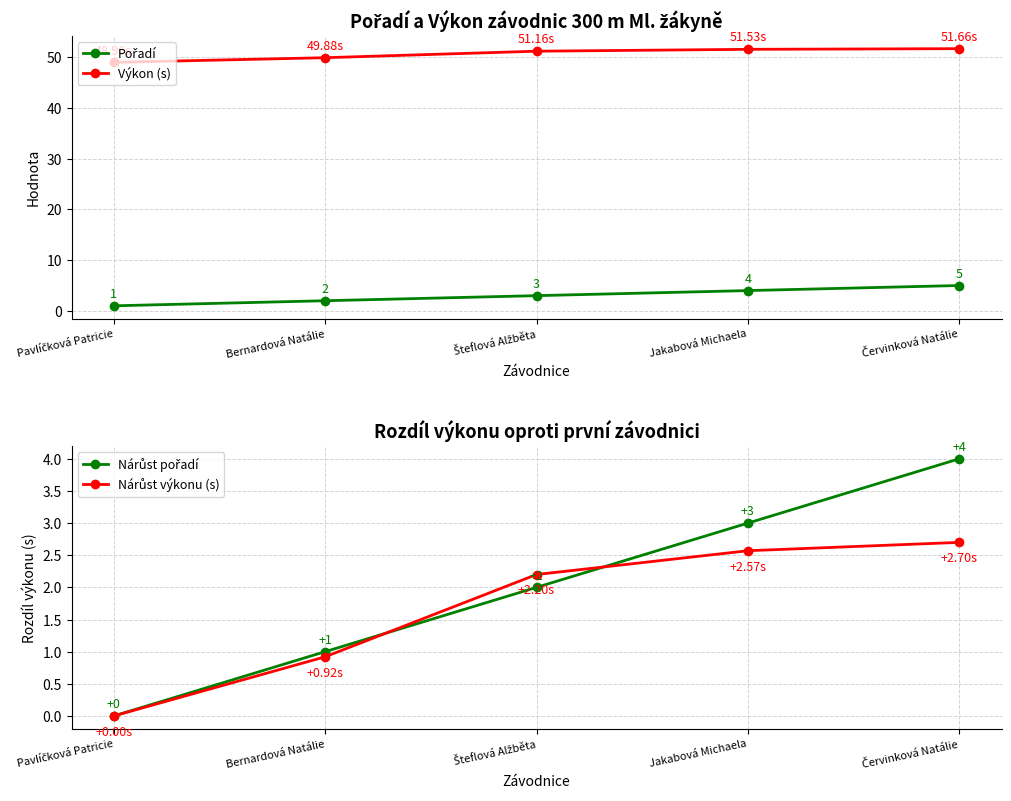

At Pavlíčková Patricie, list the series in order from smallest to largest.

Nárůst pořadí, Nárůst výkonu (s), Pořadí, Výkon (s)